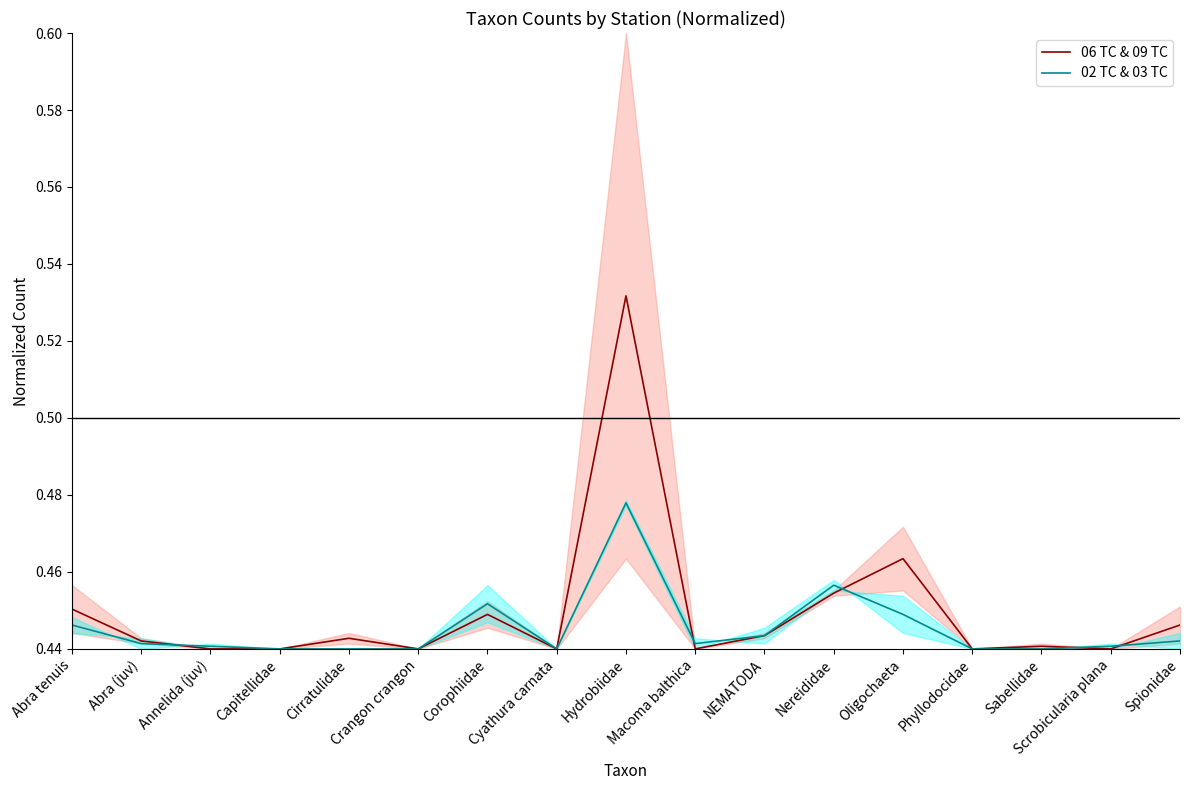

Is the value of 02 TC & 03 TC at Scrobicularia plana greater than the value of 06 TC & 09 TC at Spionidae?

No